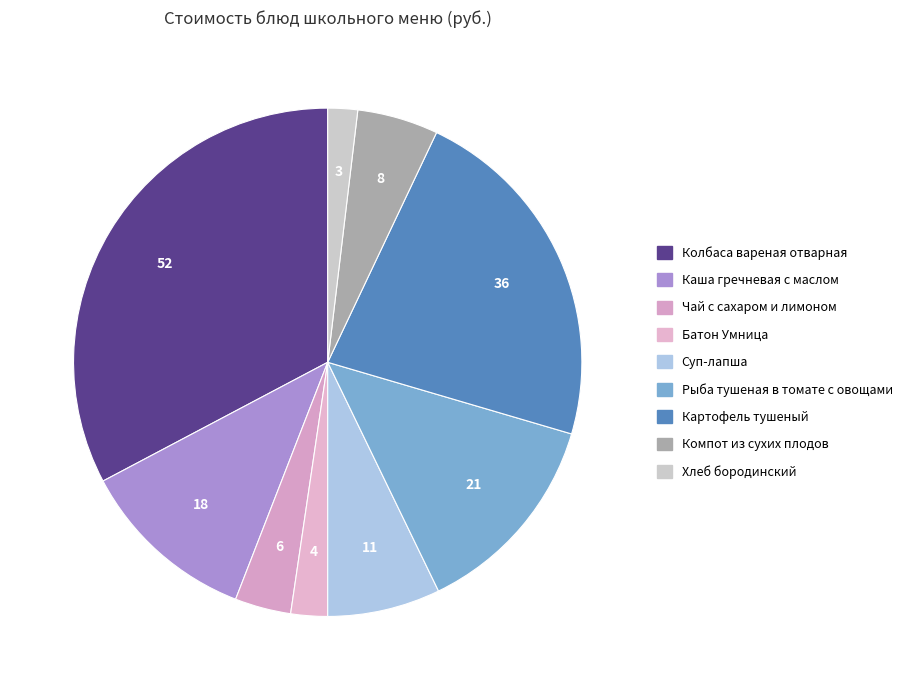

The Чай с сахаром и лимоном slice represents 1% of the pie. True or false?

False